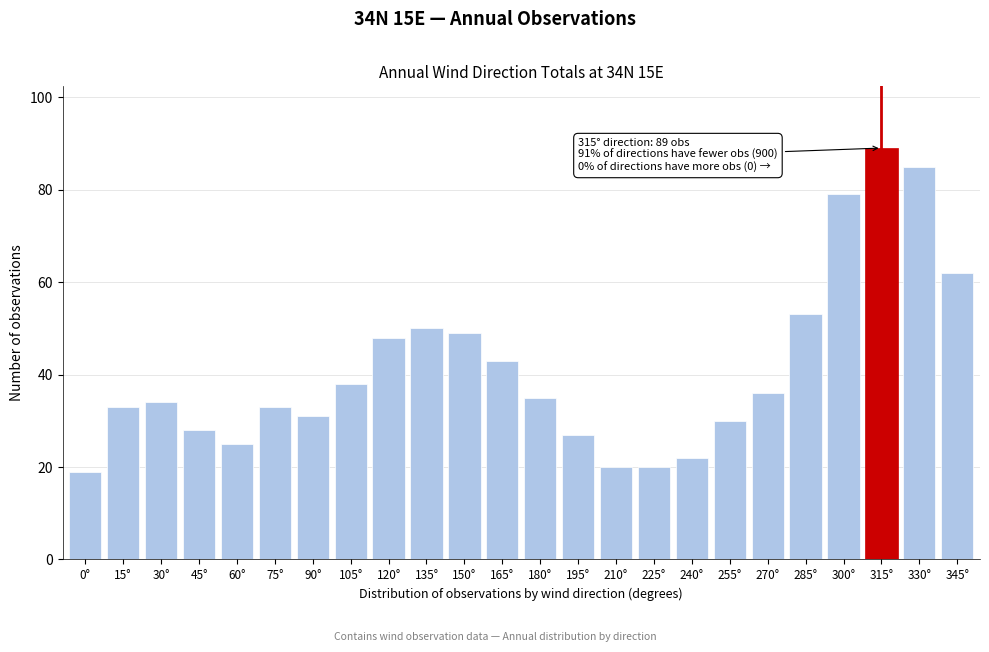

Reading left to right, what are all the values shown in this chart?

0°=19	15°=33	30°=34	45°=28	60°=25	75°=33	90°=31	105°=38	120°=48	135°=50	150°=49	165°=43	180°=35	195°=27	210°=20	225°=20	240°=22	255°=30	270°=36	285°=53	300°=79	315°=89	330°=85	345°=62